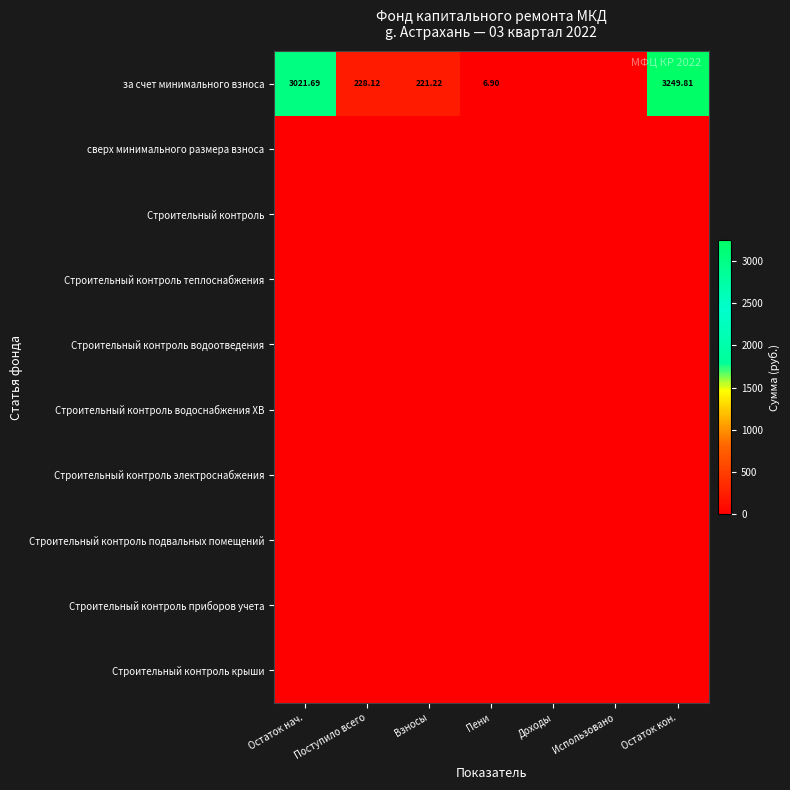

List the series in order of their peak value, highest first.

за счет минимального взноса, сверх минимального размера взноса, Строительный контроль, Строительный контроль теплоснабжения, Строительный контроль водоотведения, Строительный контроль водоснабжения ХВ, Строительный контроль электроснабжения, Строительный контроль подвальных помещений, Строительный контроль приборов учета, Строительный контроль крыши